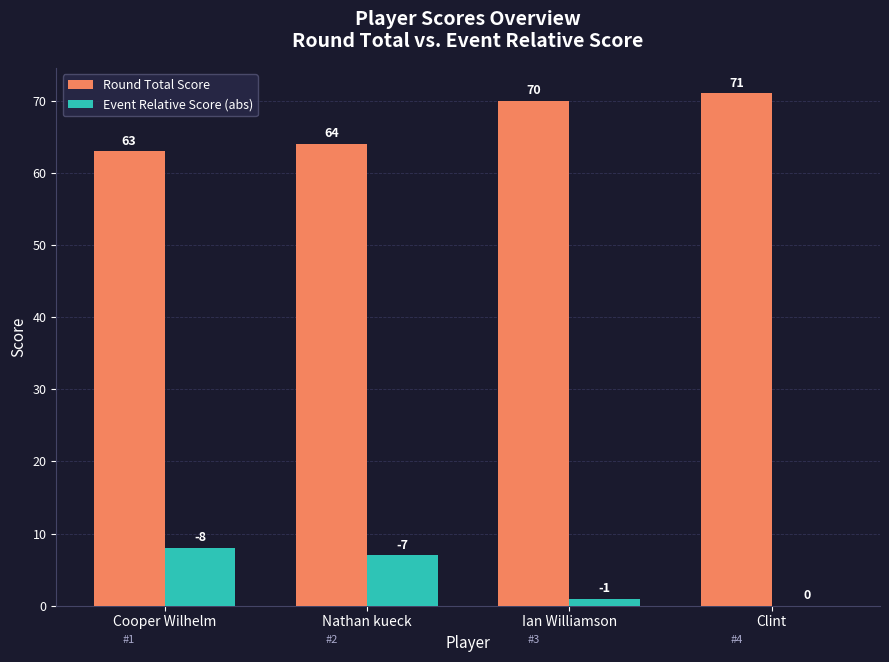

Reading right to left, extract all data points from this chart.

Round Total Score: 71	70	64	63
Event Relative Score (abs): 0	1	7	8